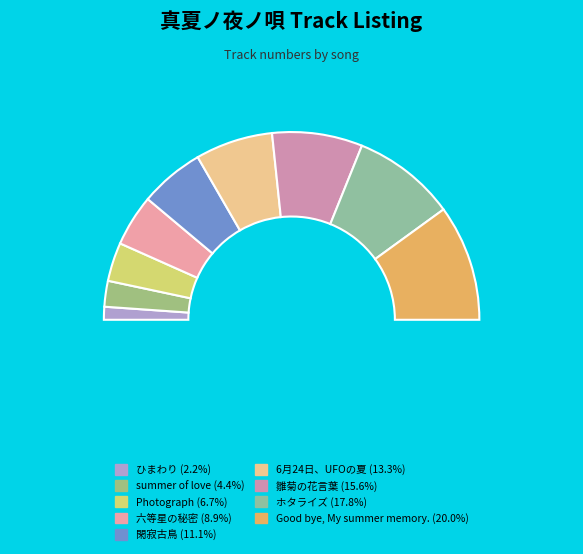

How many slices are in this pie chart?

9